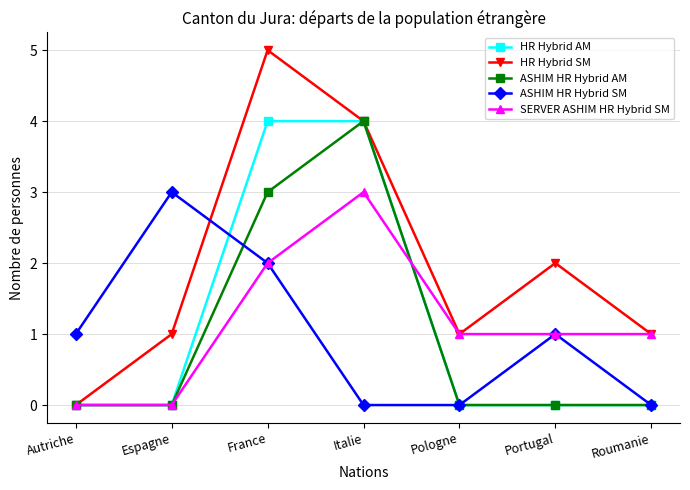

Which series ends up on top after the final intersection of ASHIM HR Hybrid SM and HR Hybrid SM?

HR Hybrid SM